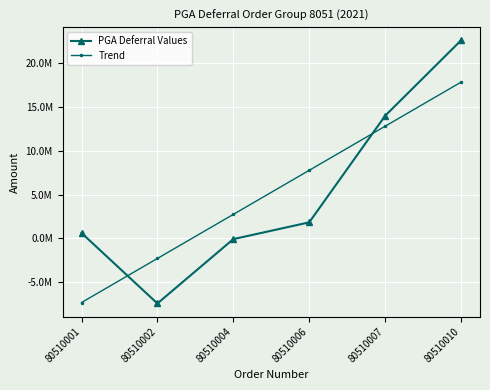

True or false: PGA Deferral Values and Trend intersect in this chart.

True